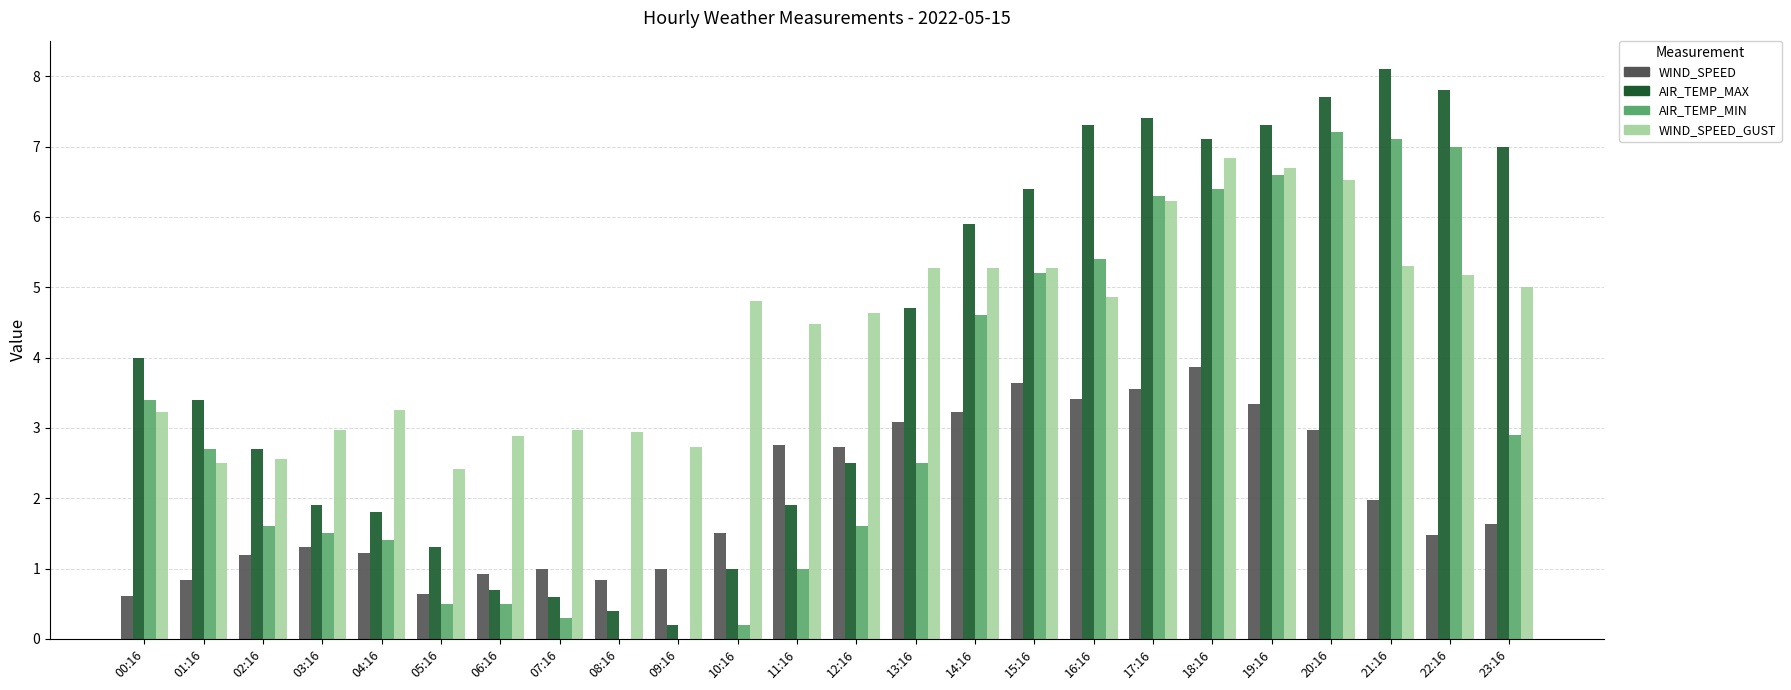

What is the sum of all AIR_TEMP_MIN values?

75.9